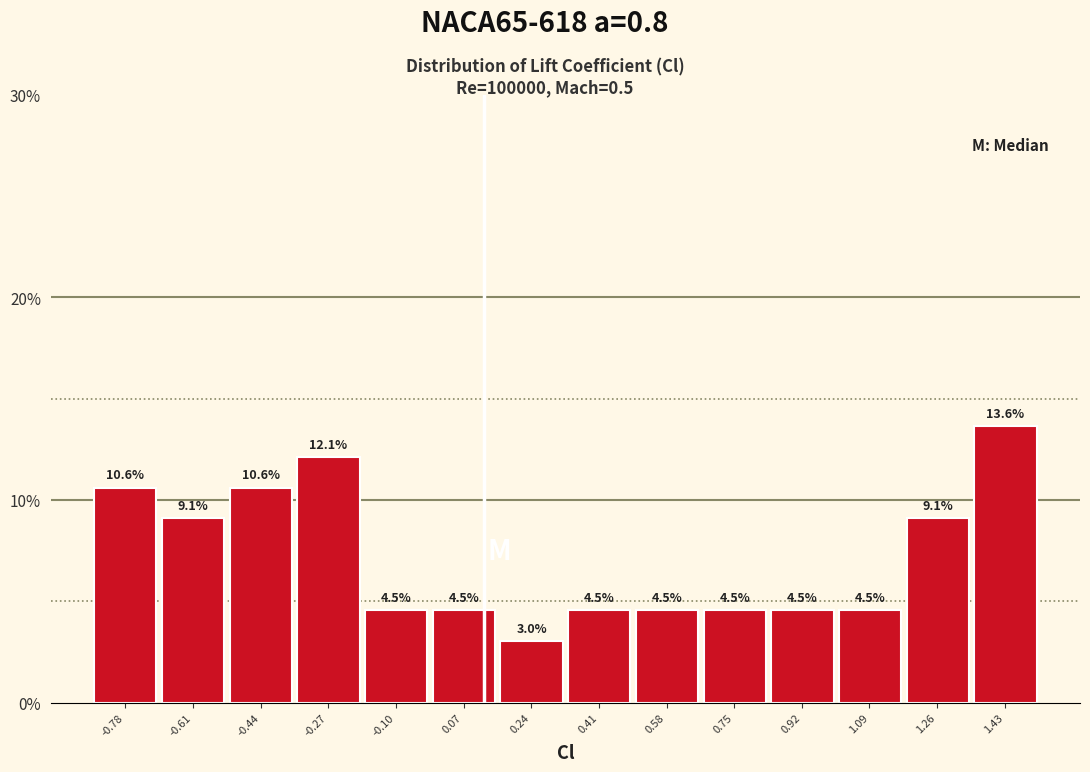

Reading left to right, transcribe this chart: for each bar, give the range it covers on the x-axis and its height. The bar edges are not printed on the chart, so give them approximately, as read against the axis.

-0.86 to -0.70: 10.6
-0.70 to -0.52: 9.1
-0.52 to -0.36: 10.6
-0.36 to -0.18: 12.1
-0.18 to -0.02: 4.5
-0.02 to 0.16: 4.5
0.16 to 0.32: 3.0
0.32 to 0.50: 4.5
0.50 to 0.66: 4.5
0.66 to 0.84: 4.5
0.84 to 1.00: 4.5
1.00 to 1.18: 4.5
1.18 to 1.34: 9.1
1.34 to 1.52: 13.6